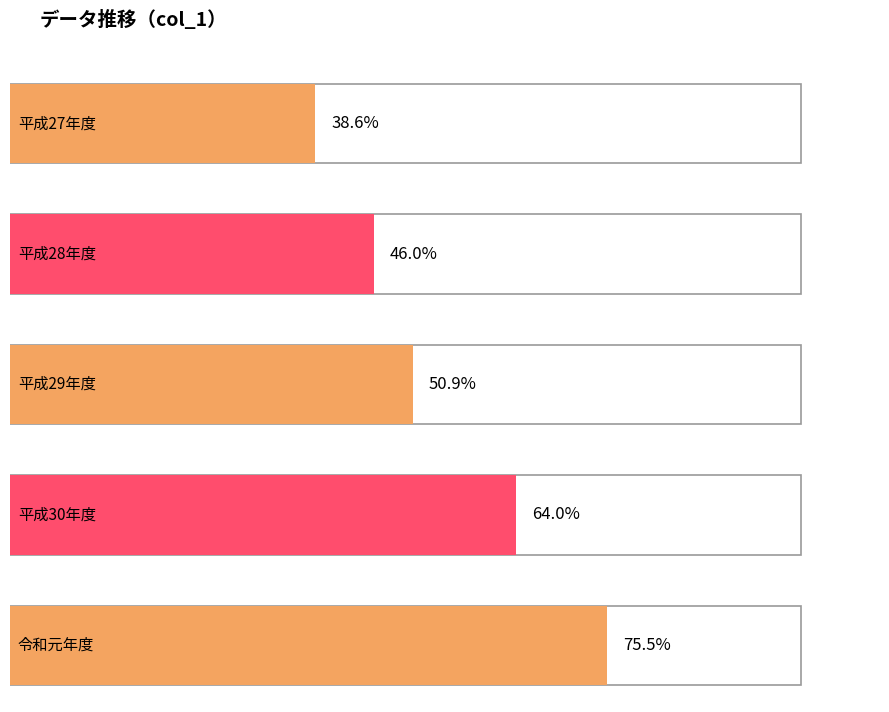

Count the values in the range 46 to 64.

3